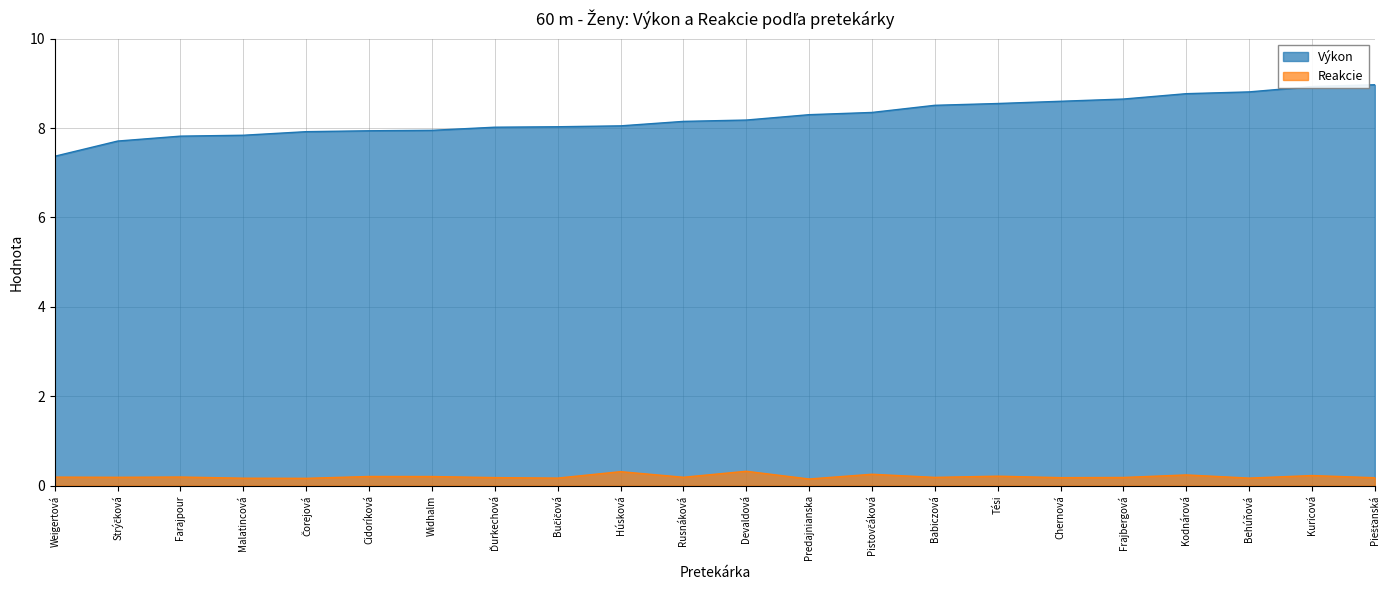

Which category has the highest value in the Reakcie series?

Devaldová